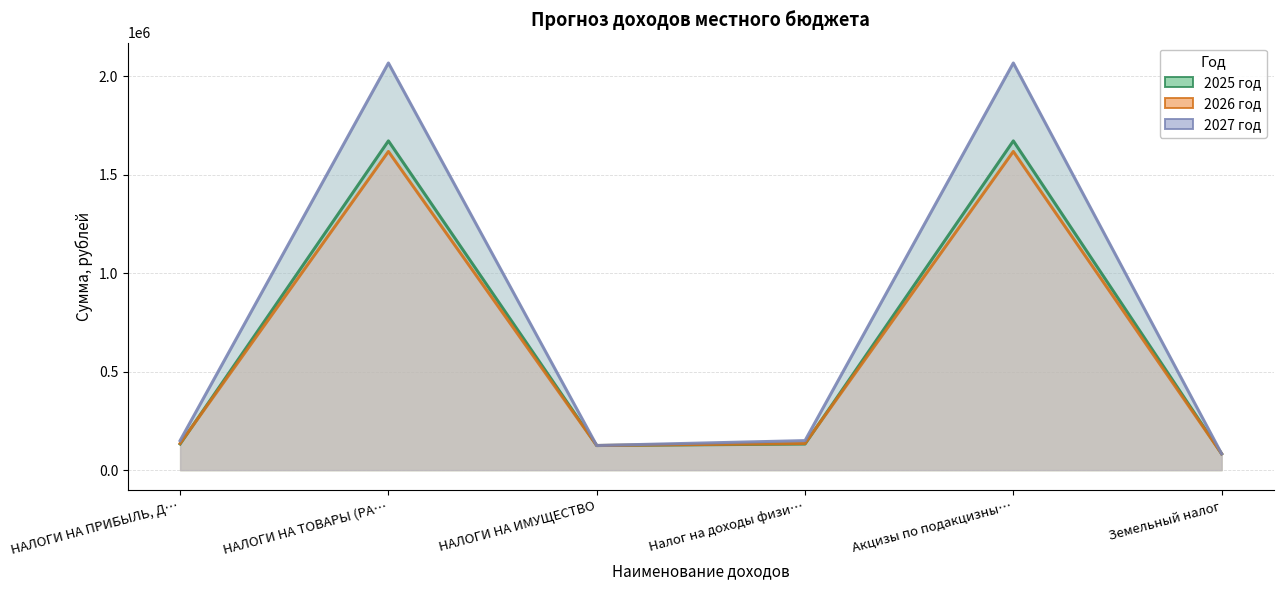

True or false: 2025 год has a value of 214192 at НАЛОГИ НА ИМУЩЕСТВО.

False